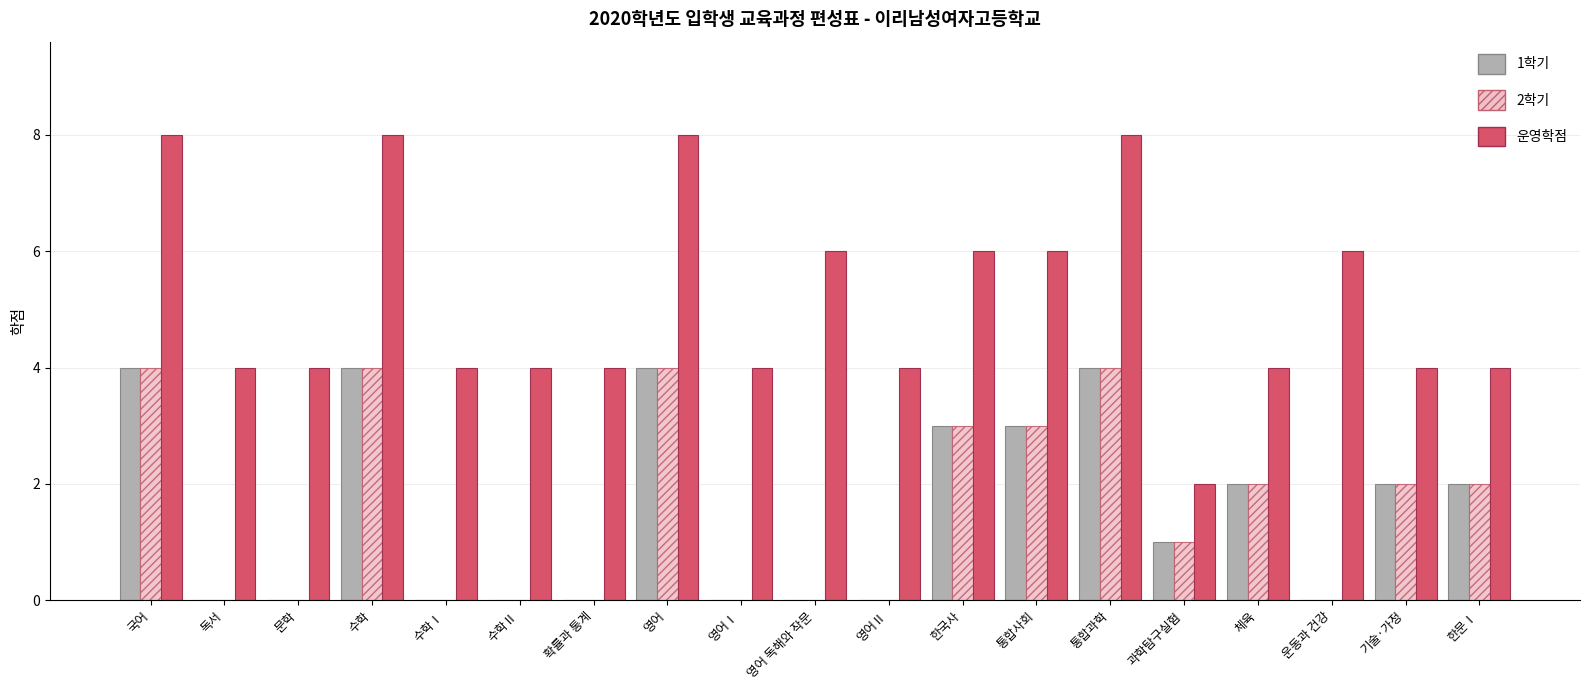

True or false: 1학기 has a value of 3 at 한국사.

True